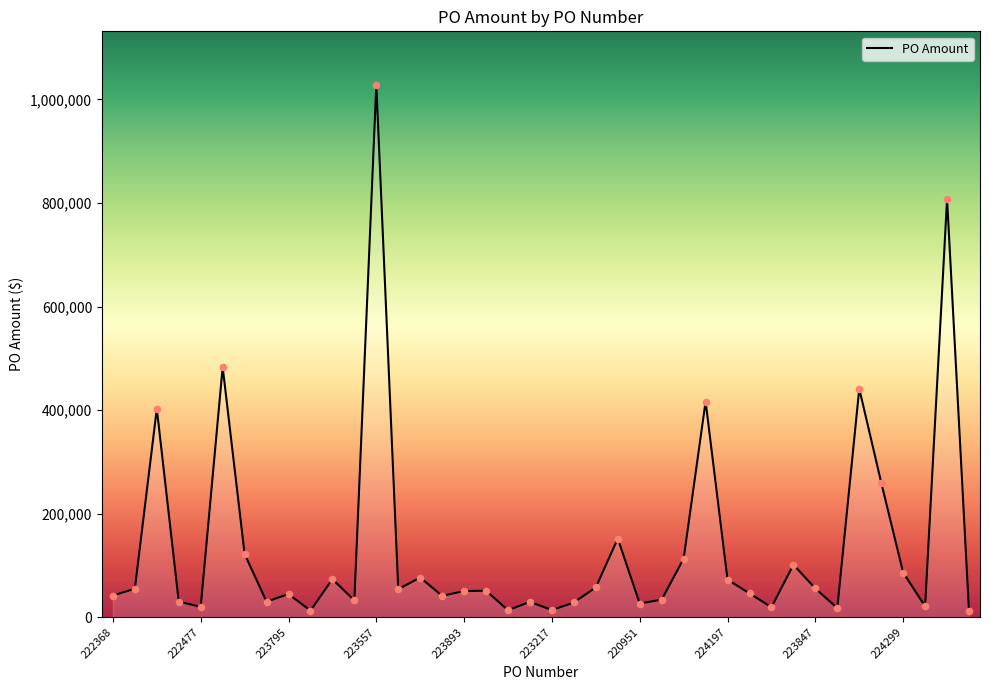

What is the difference between the maximum and minimum values?

1017069.0